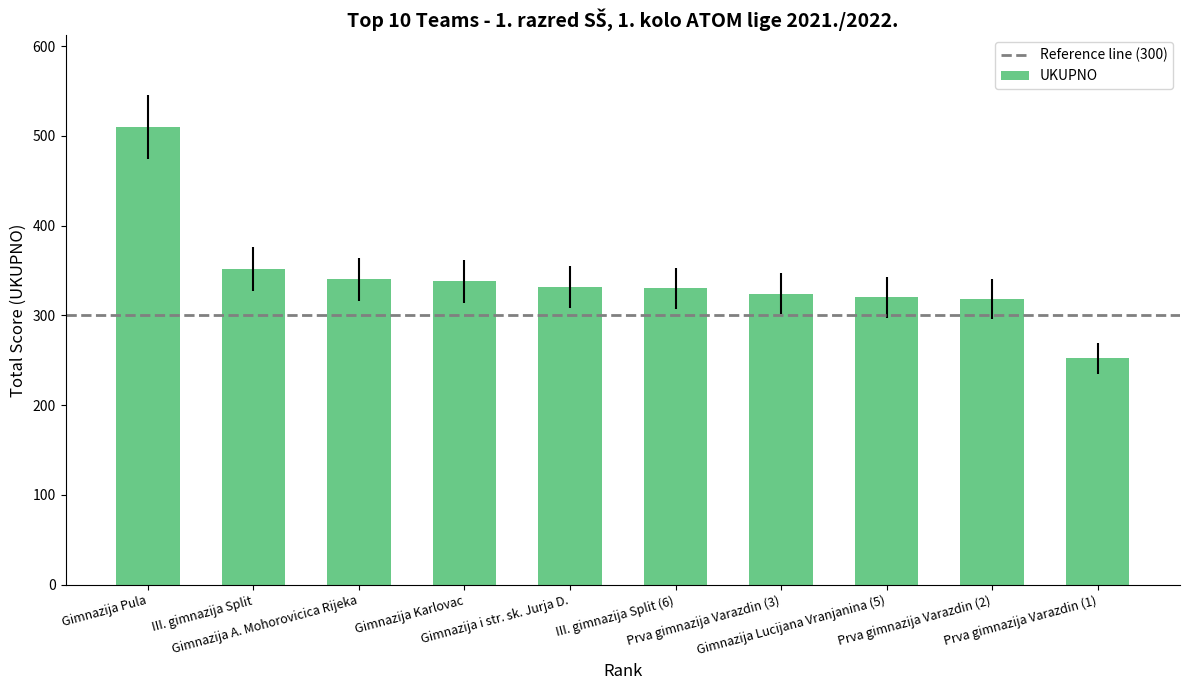

What is the difference between the maximum and minimum values?

258